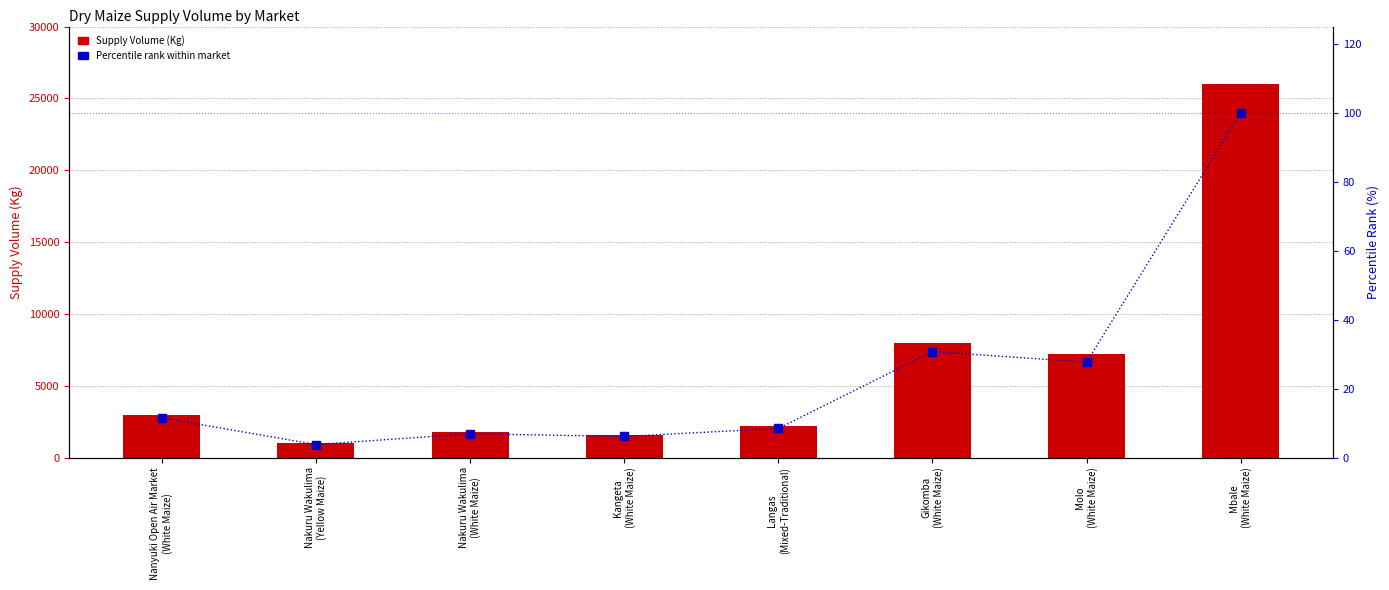

Reading left to right, what are all the values shown in this chart?

Supply Volume (Kg): Nanyuki Open Air Market
(White Maize)=3000.0	Nakuru Wakulima
(Yellow Maize)=990.0	Nakuru Wakulima
(White Maize)=1800.0	Kangeta
(White Maize)=1600.0	Langas
(Mixed-Traditional)=2200.0	Gikomba
(White Maize)=8000.0	Molo
(White Maize)=7200.0	Mbale
(White Maize)=26000.0
Percentile rank within market: Nanyuki Open Air Market
(White Maize)=11.5	Nakuru Wakulima
(Yellow Maize)=3.8	Nakuru Wakulima
(White Maize)=6.9	Kangeta
(White Maize)=6.2	Langas
(Mixed-Traditional)=8.5	Gikomba
(White Maize)=30.8	Molo
(White Maize)=27.7	Mbale
(White Maize)=100.0